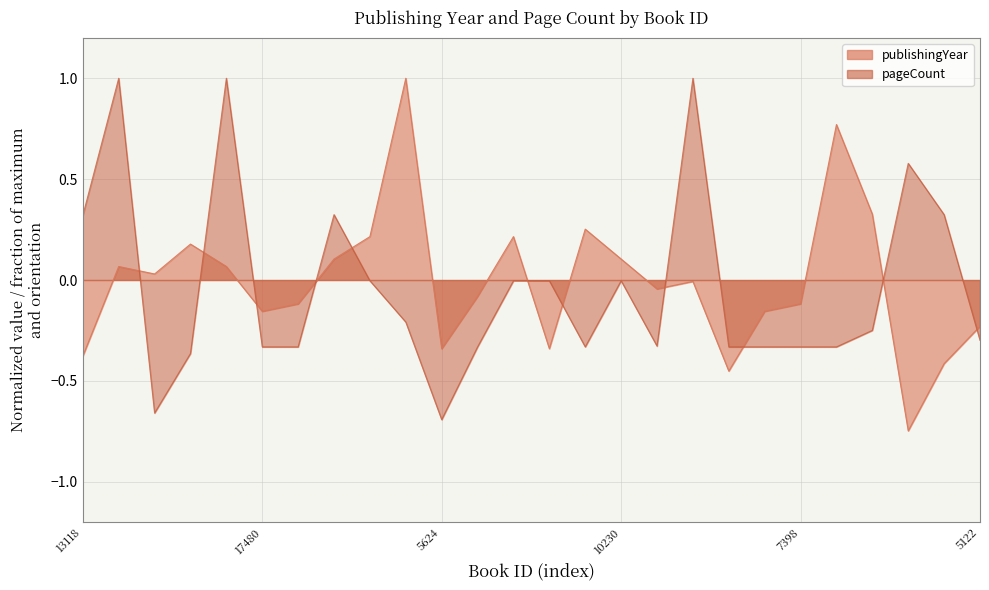

At how many categories does at least one series exceed 0?

16